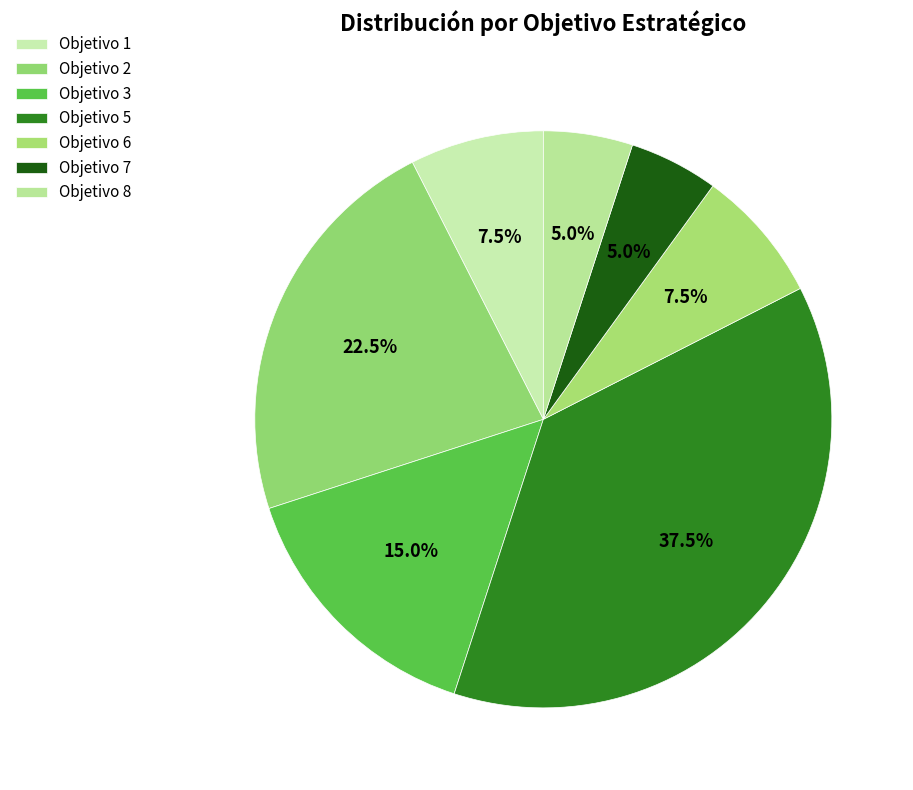

How many segments does this pie chart have?

7